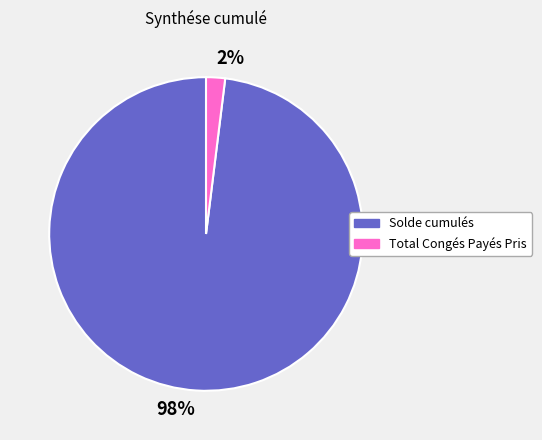

Does any single category account for the majority?

Yes